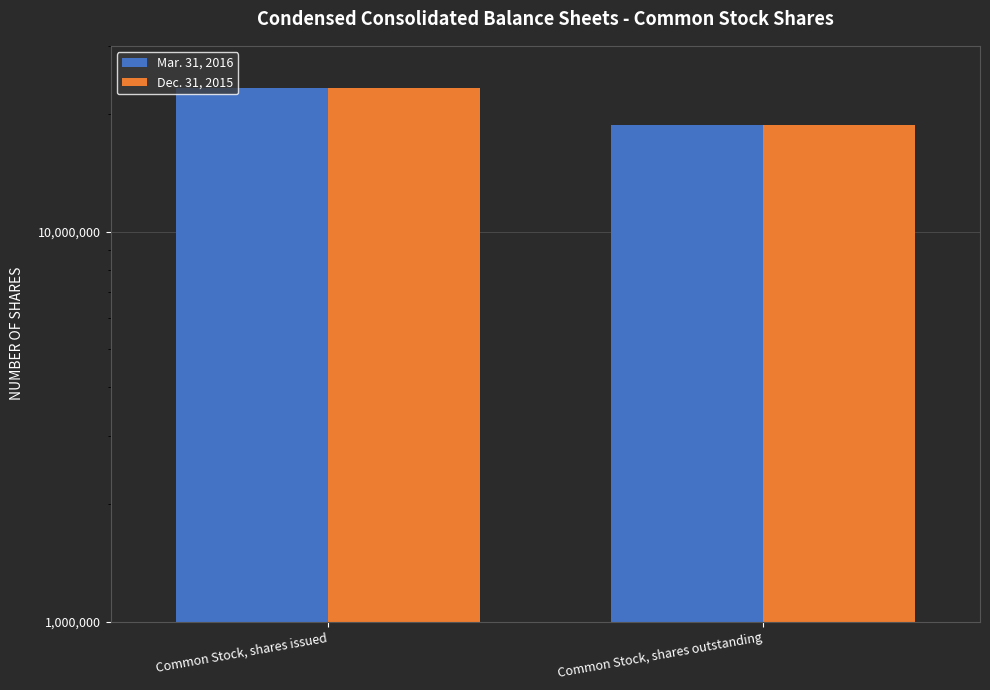

Reading right to left, what are all the values shown in this chart?

Mar. 31, 2016: Common Stock, shares outstanding=18763272	Common Stock, shares issued=23397887
Dec. 31, 2015: Common Stock, shares outstanding=18763272	Common Stock, shares issued=23397887